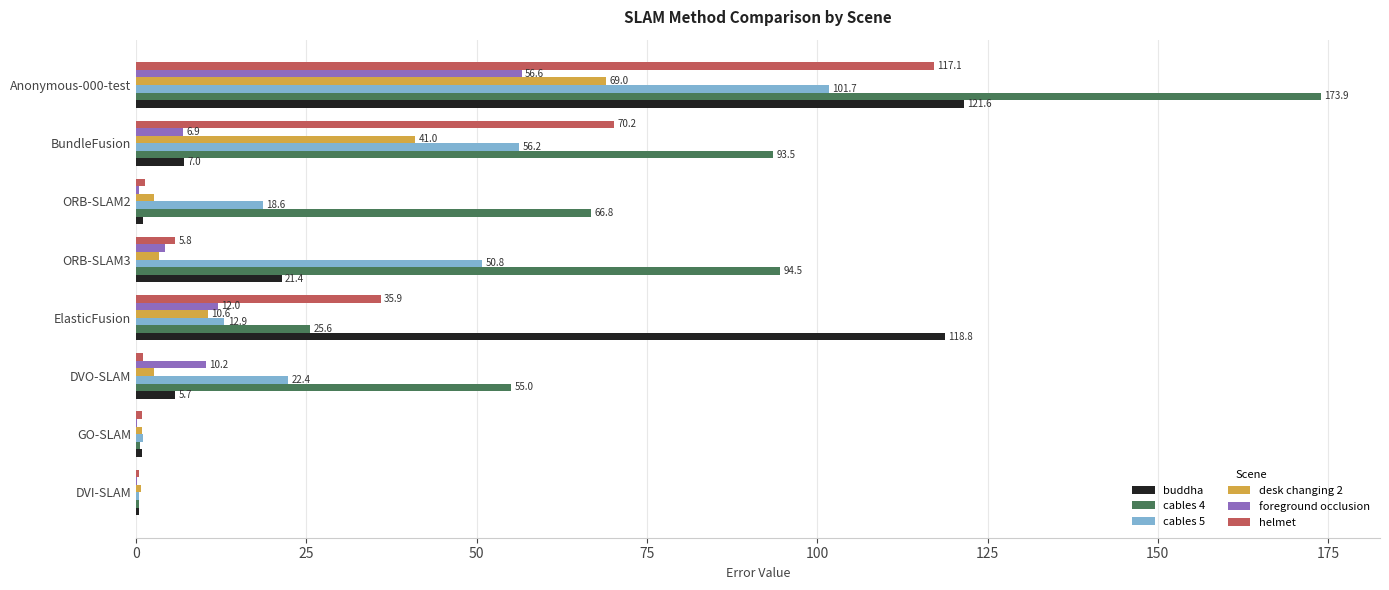

What is the greatest value displayed?

173.9